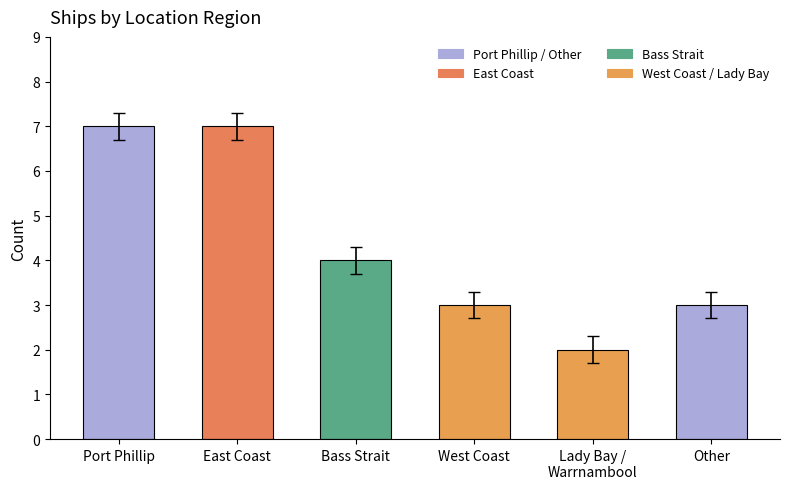

How many categories are shown in the chart?

6